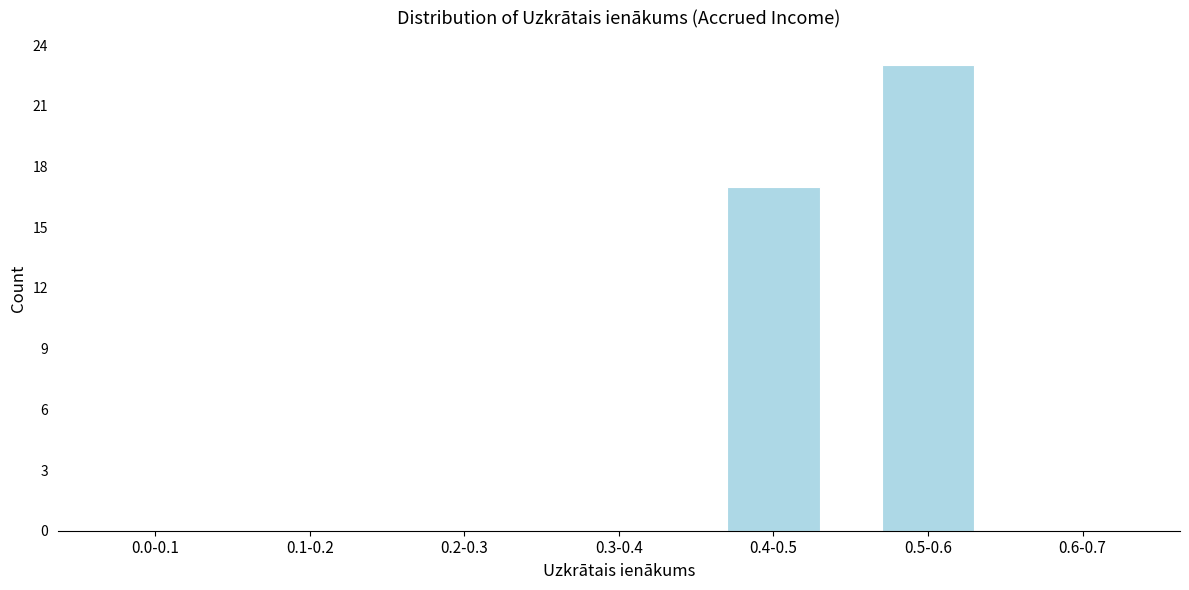

Reading left to right, extract all data points from this chart.

0.0-0.1=0	0.1-0.2=0	0.2-0.3=0	0.3-0.4=0	0.4-0.5=17	0.5-0.6=23	0.6-0.7=0